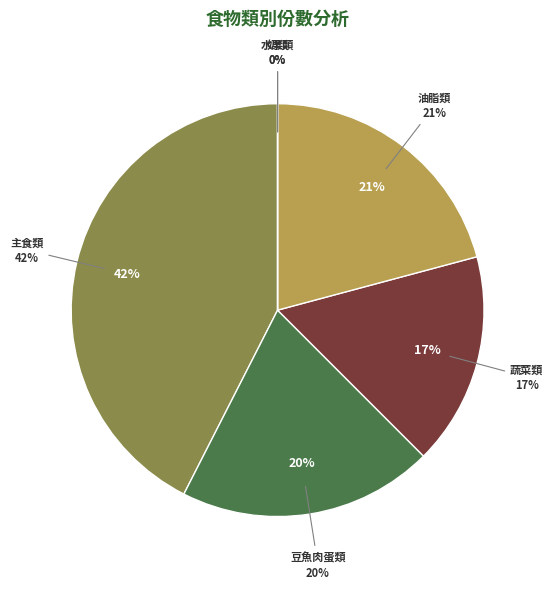

Is it true that 主食類 is 28% of the pie?

False